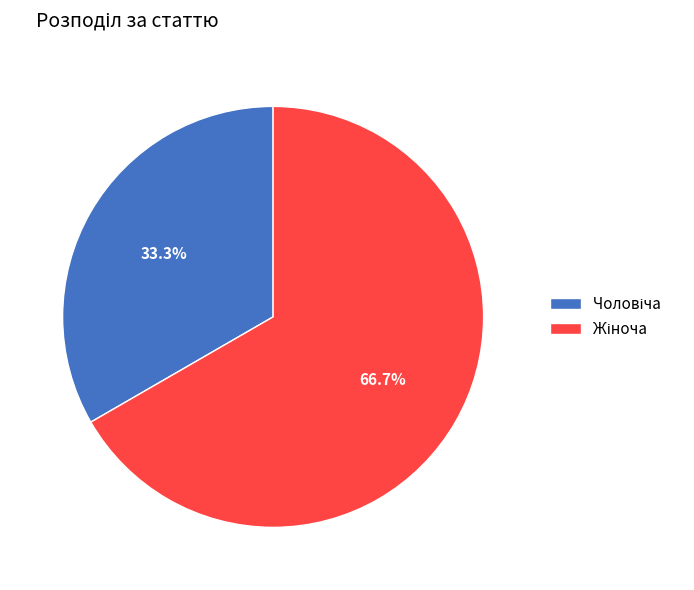

Does any single category account for the majority?

Yes